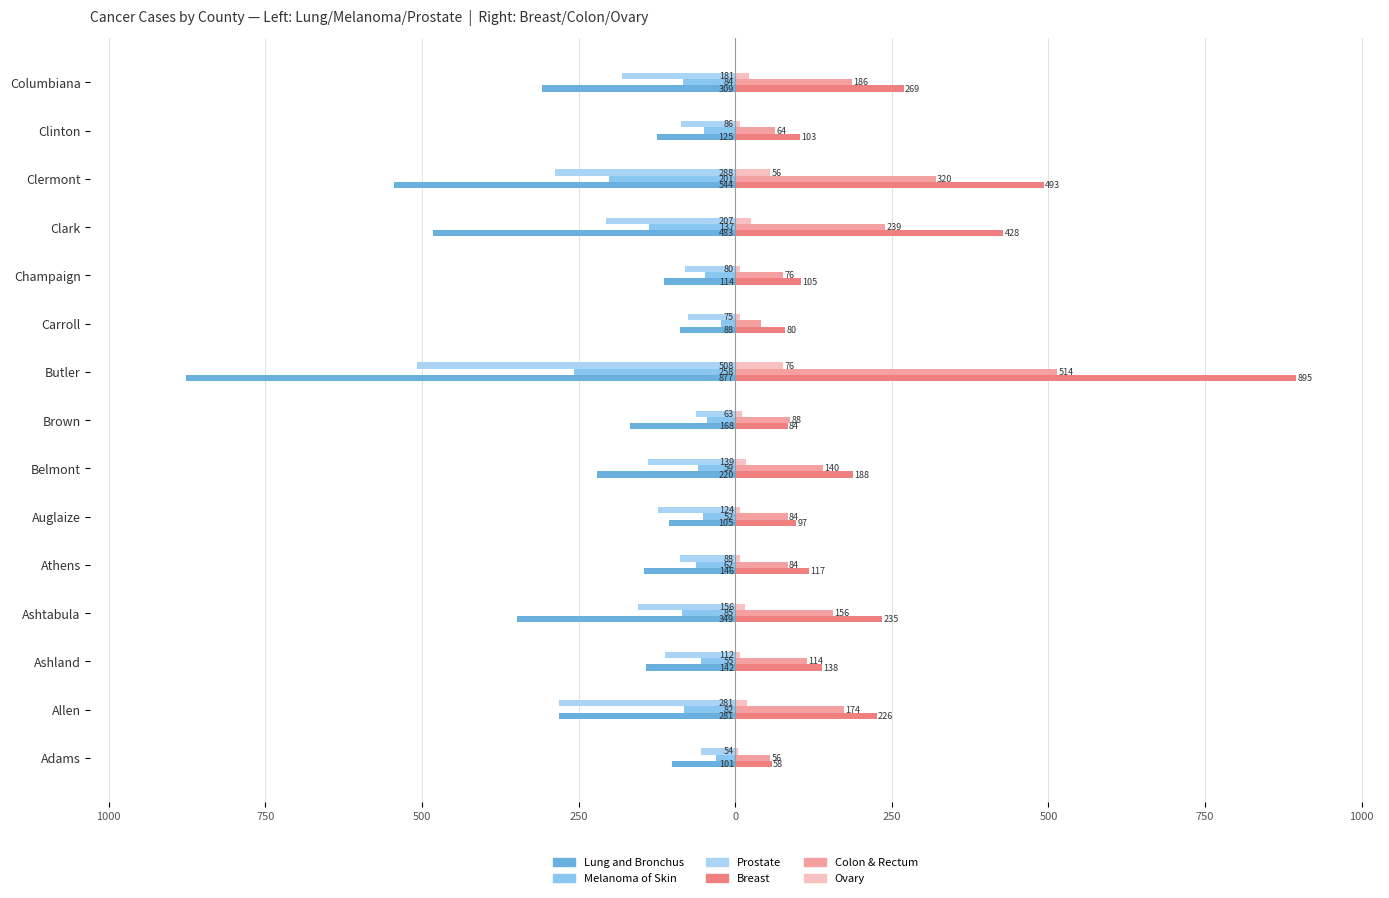

How many values in the Colon & Rectum series exceed 114?

7